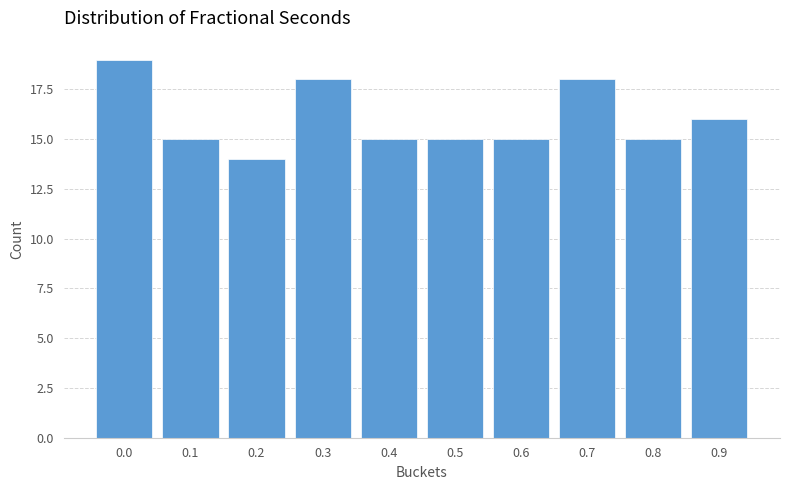

Reading right to left, what are all the values shown in this chart?

0.9=16	0.8=15	0.7=18	0.6=15	0.5=15	0.4=15	0.3=18	0.2=14	0.1=15	0.0=19